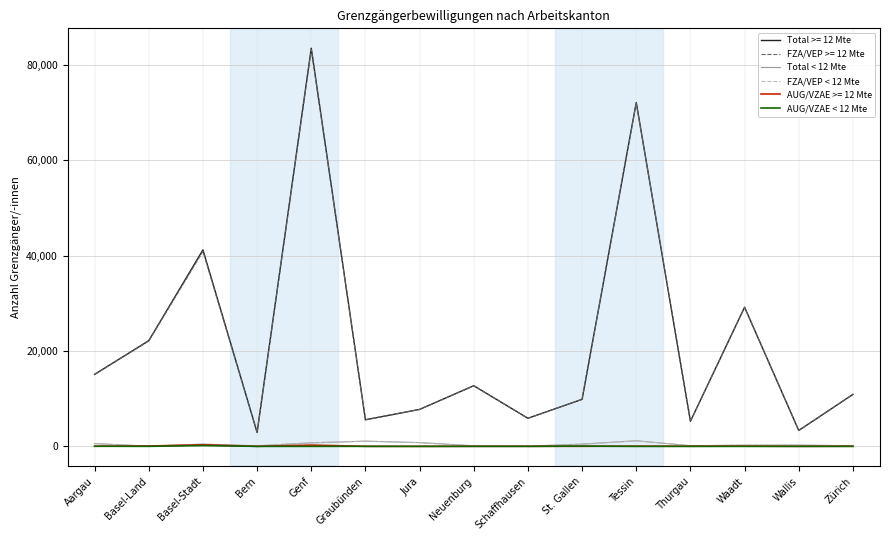

How many series are shown in this chart?

6